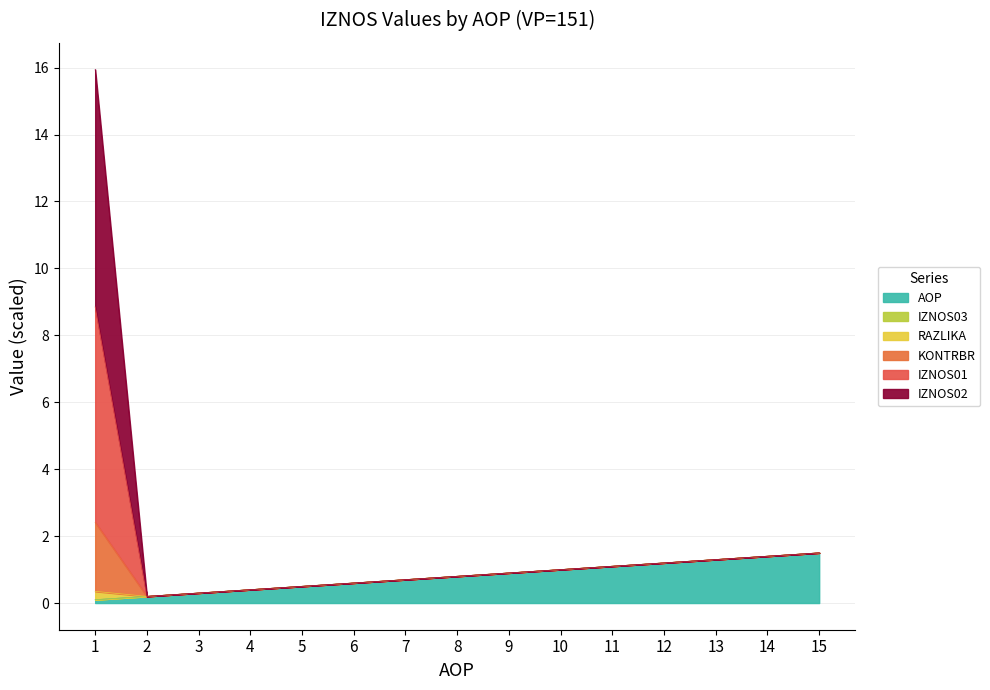

What is the sum of all AOP values?

12.0